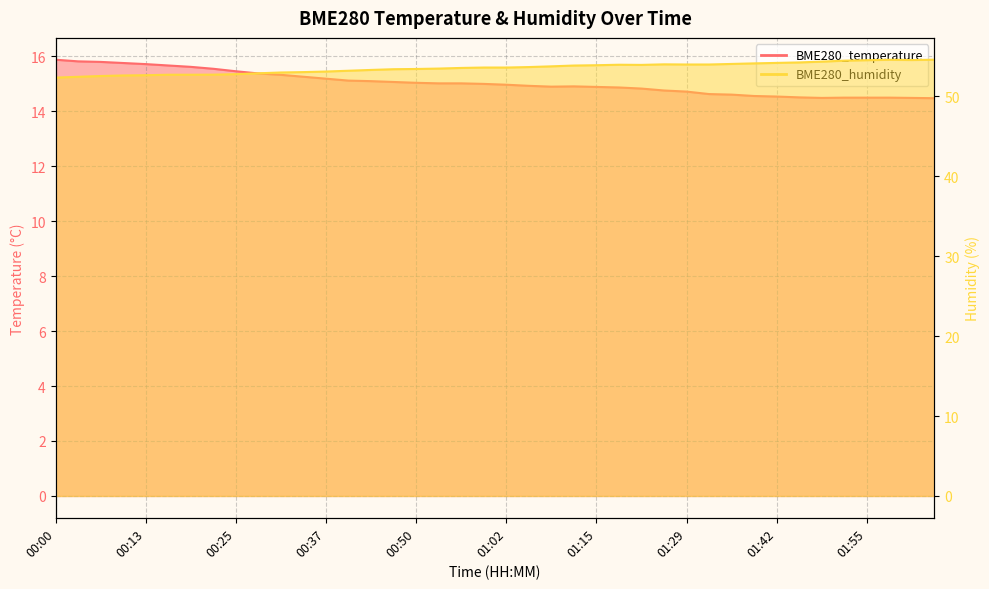

At how many categories does at least one series exceed 54?

10